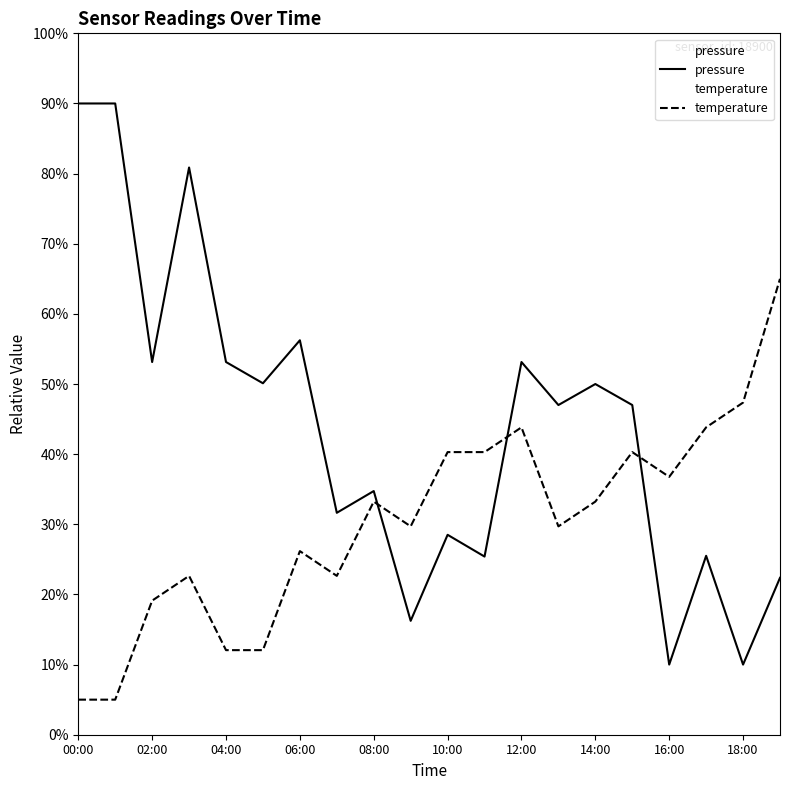

What are all the series names shown in the legend?

pressure, temperature